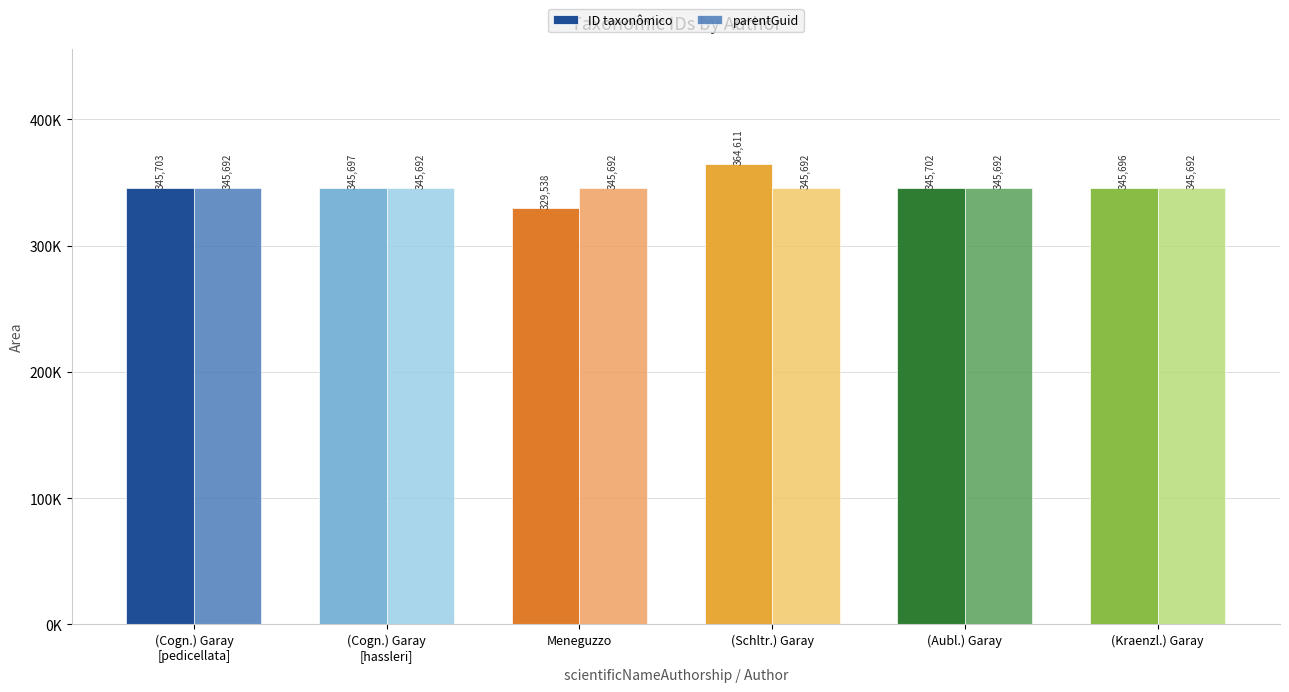

Are the bars grouped side by side (vs. stacked)?

Yes